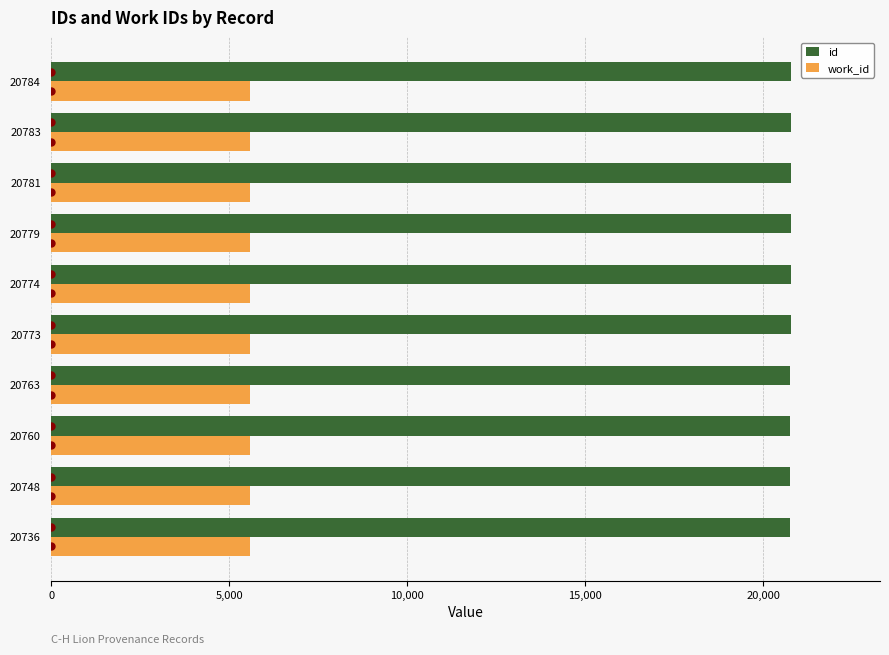

Which series has the largest total across all categories?

id